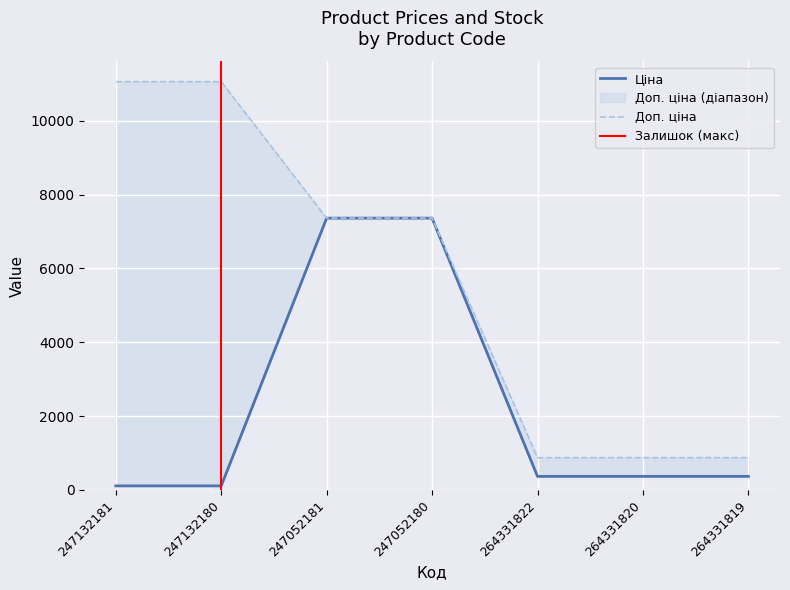

Is this an area chart (filled region under the line)?

No